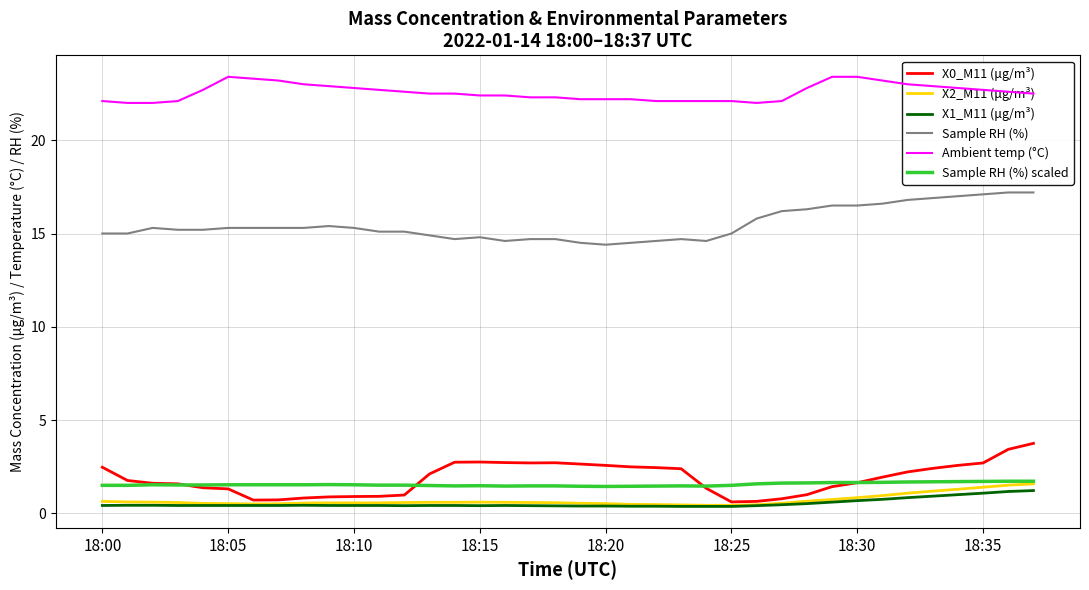

At how many categories does at least one series exceed 4?

38